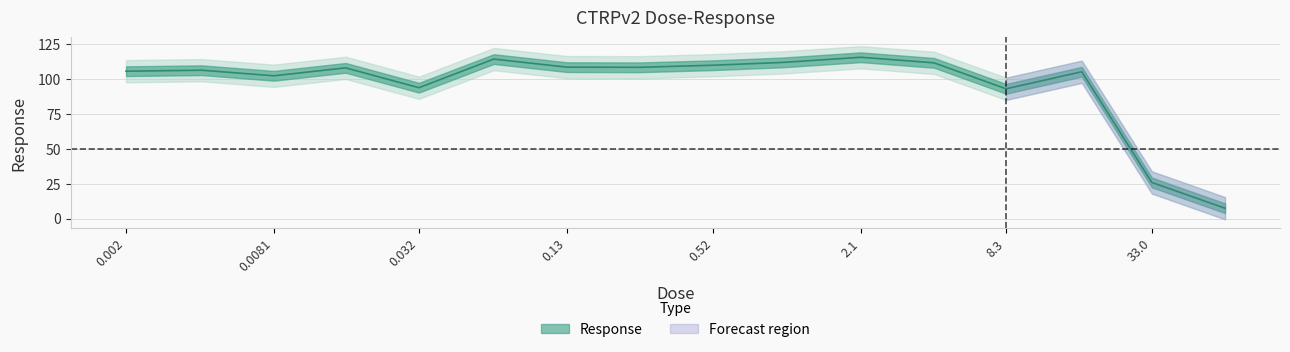

Is it true that the value at 0.032 is 35.2?

False